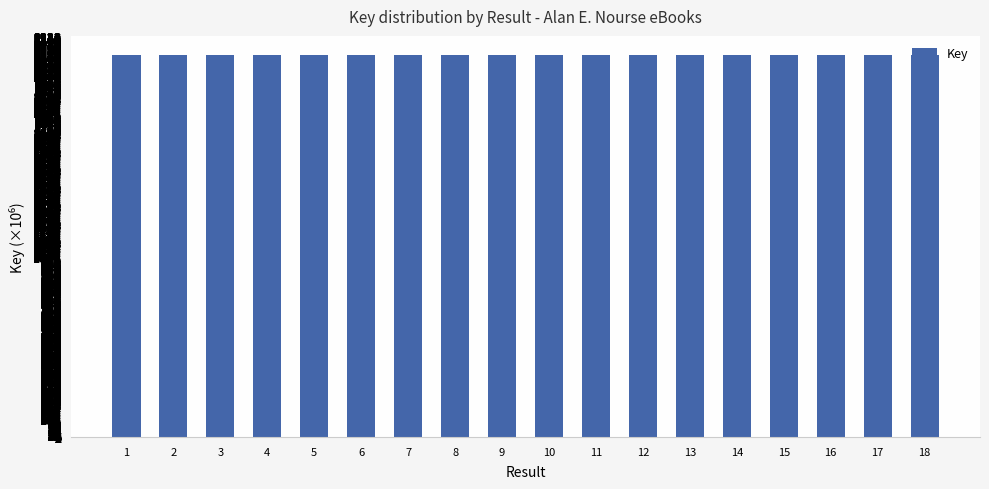

What is the sum of all values?

38121.5